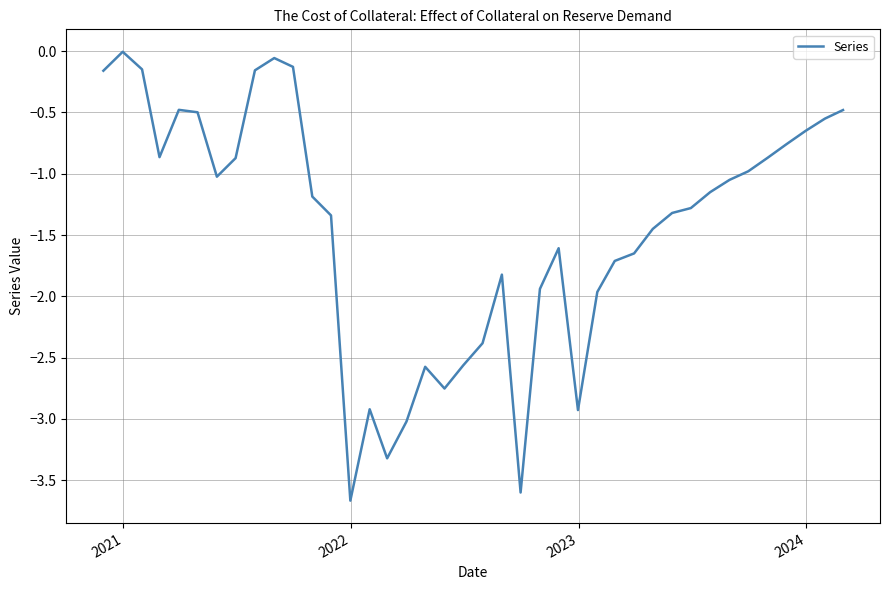

What is the minimum value shown in the chart?

-3.7